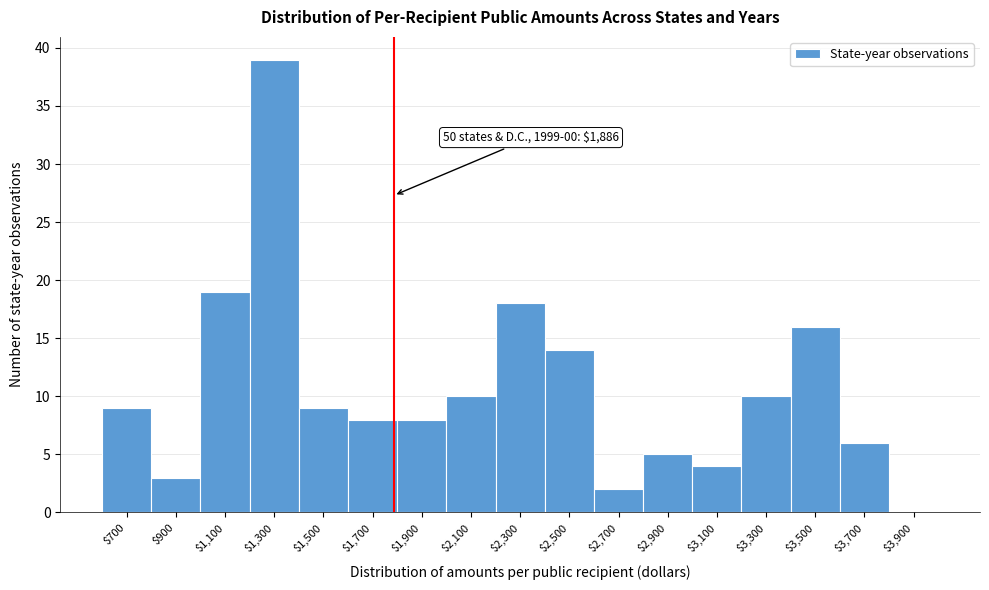

What is the maximum value shown in the chart?

39